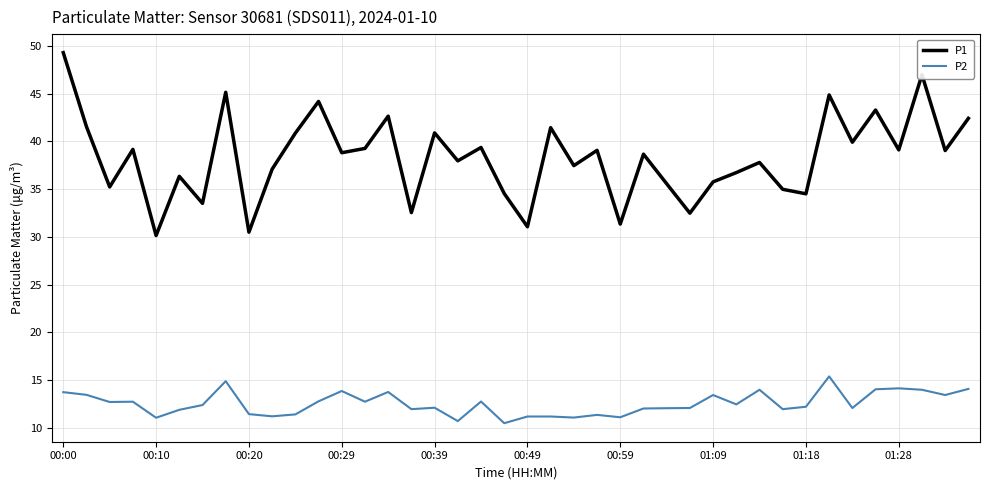

Rank the series by their average value, from lowest to highest.

P2, P1